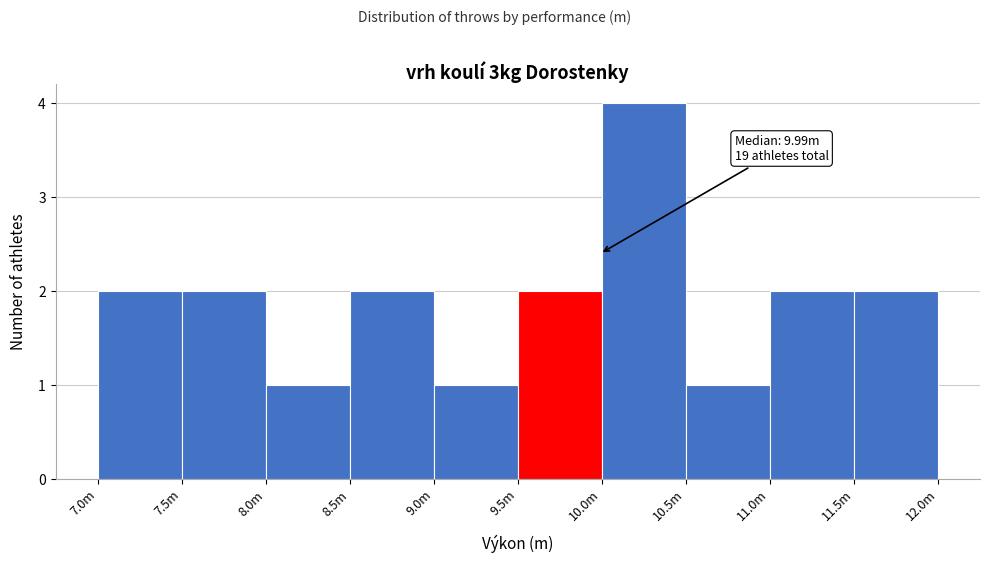

Reading left to right, extract all data points from this chart.

2	2	1	2	1	2	4	1	2	2